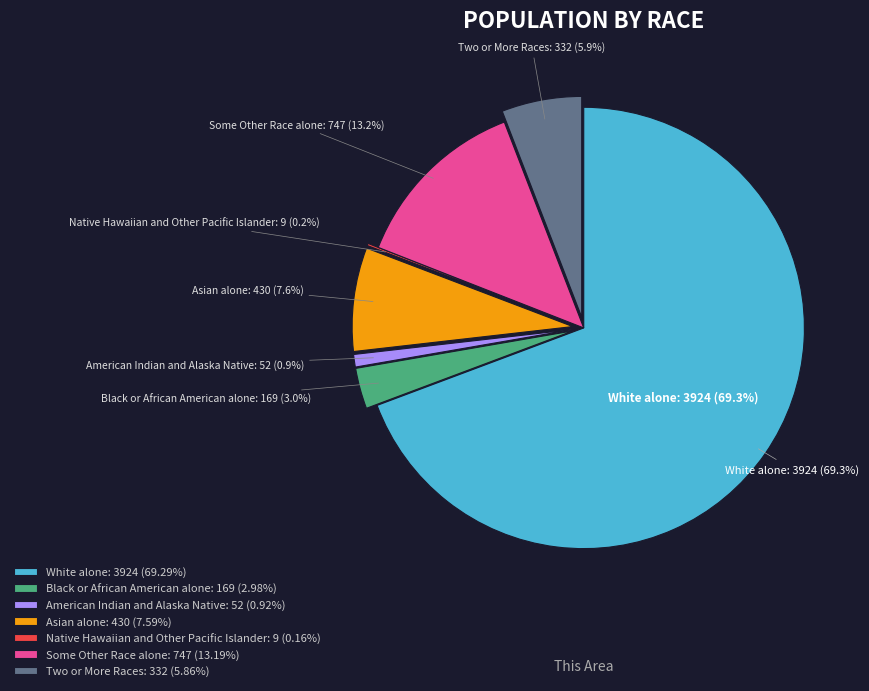

Which has a higher value, Black or African American alone or Native Hawaiian and Other Pacific Islander?

Black or African American alone